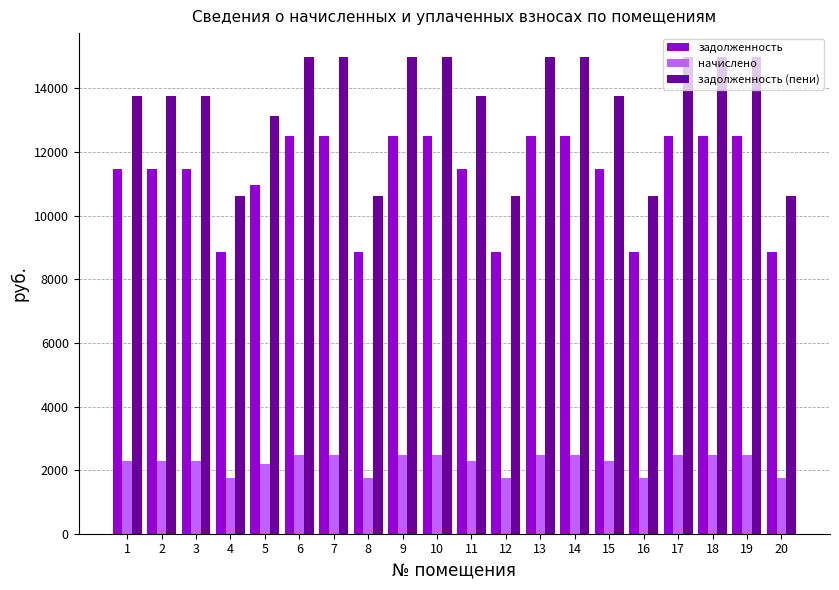

Rank the series by their maximum value, from highest to lowest.

задолженность (пени), задолженность, начислено